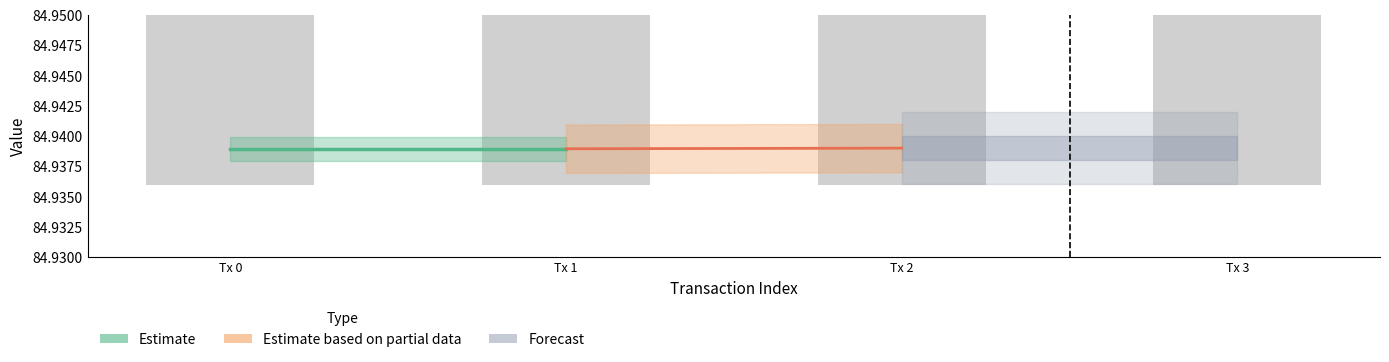

At how many categories does at least one series exceed 15?

4